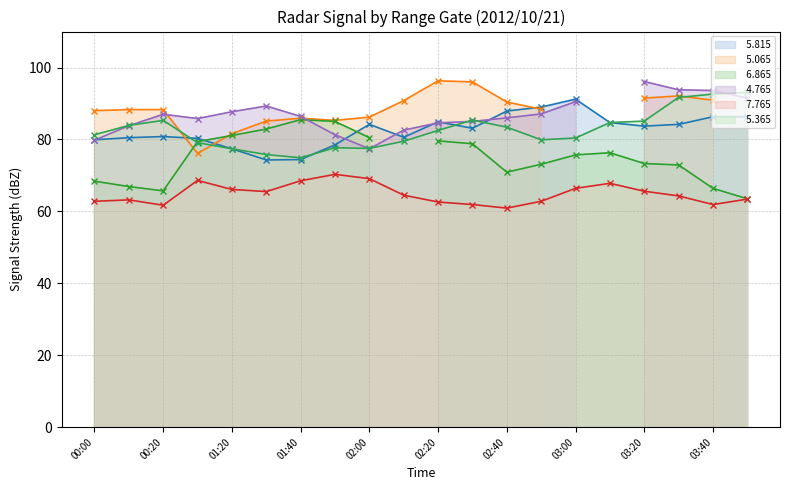

How many data points in   5.815 are less than 83?

9